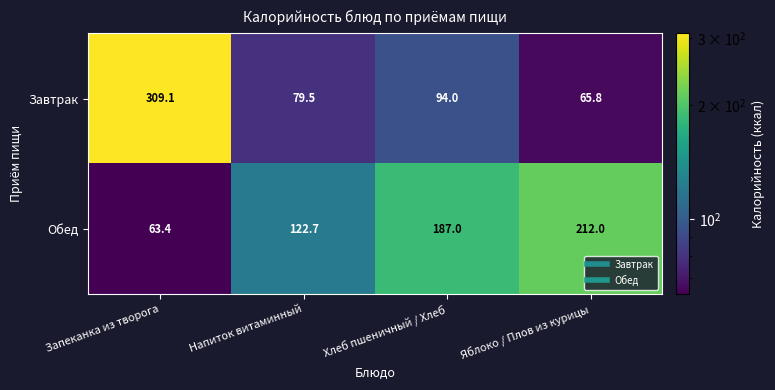

The value of Завтрак at Напиток витаминный is 79.5. True or false?

True